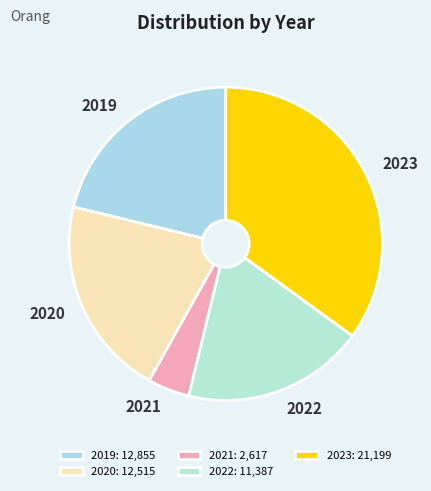

Which slice is the largest?

2023